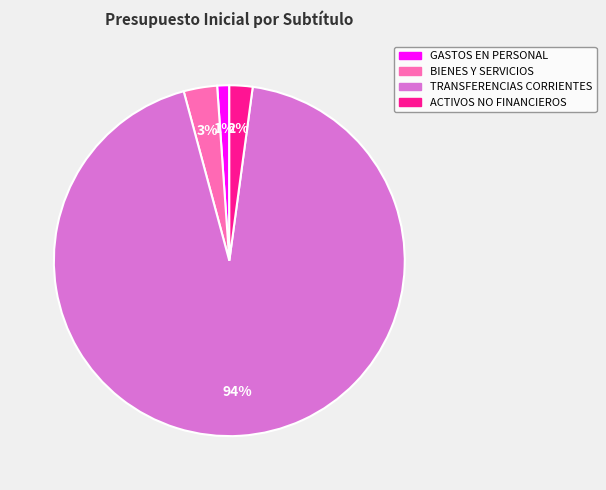

How many segments does this pie chart have?

4